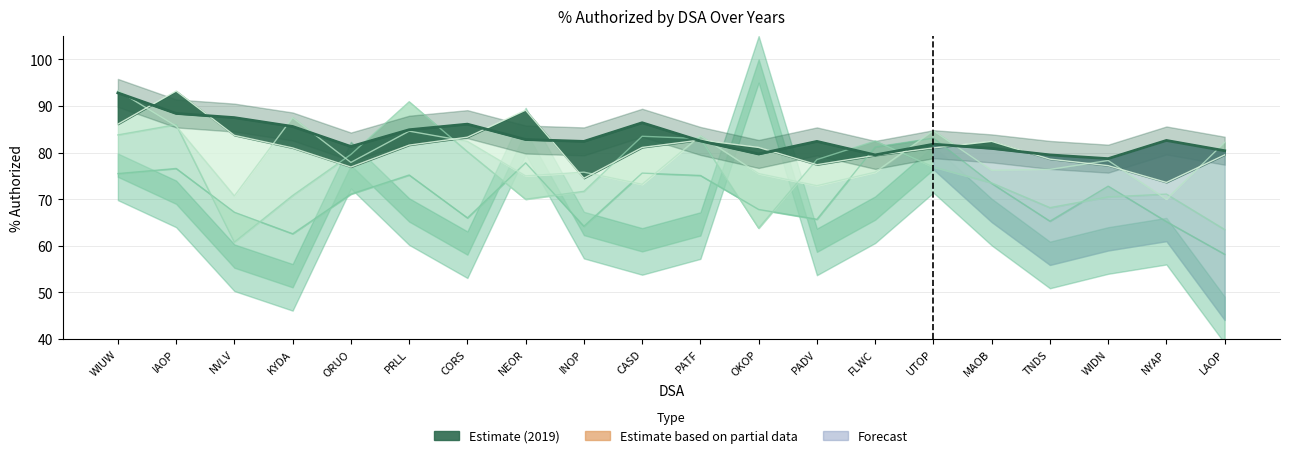

At which category does 2010 reach its first local peak?

IAOP